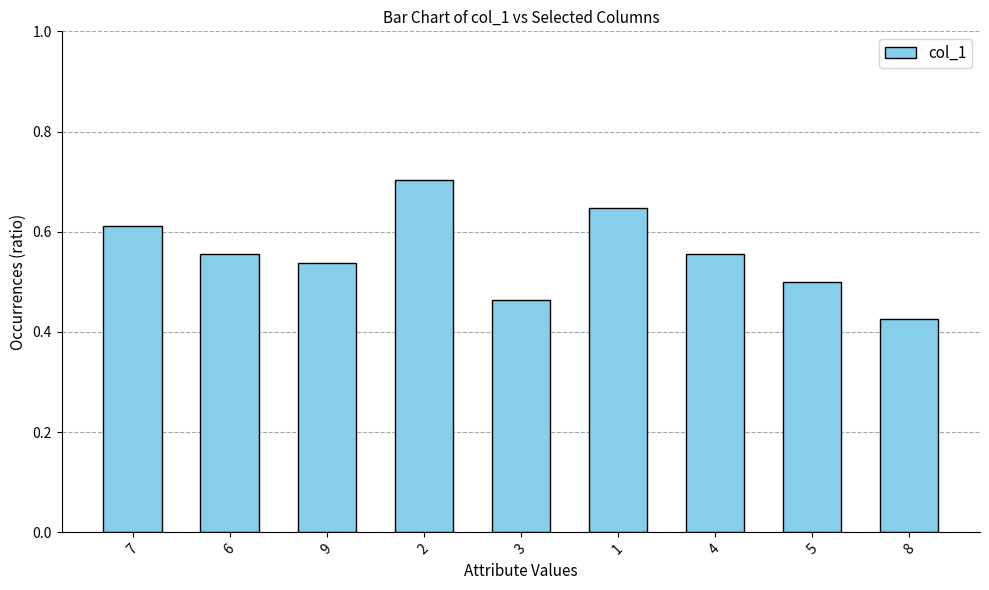

At which label is the value closest to 0?

8